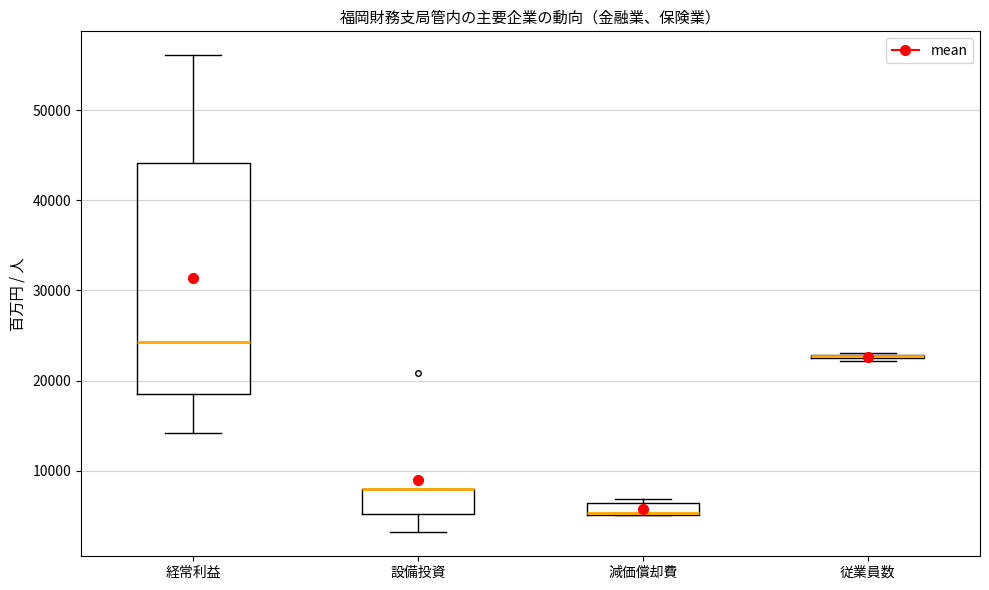

Which box is the tallest, from its lower edge to its upper edge?

経常利益